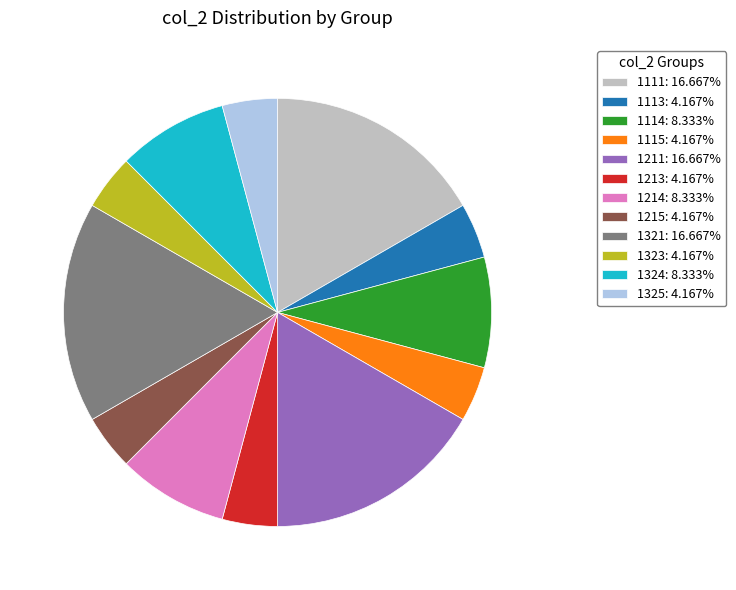

Do 1325: 4.167% and 1213: 4.167% together represent more than half of the pie?

No